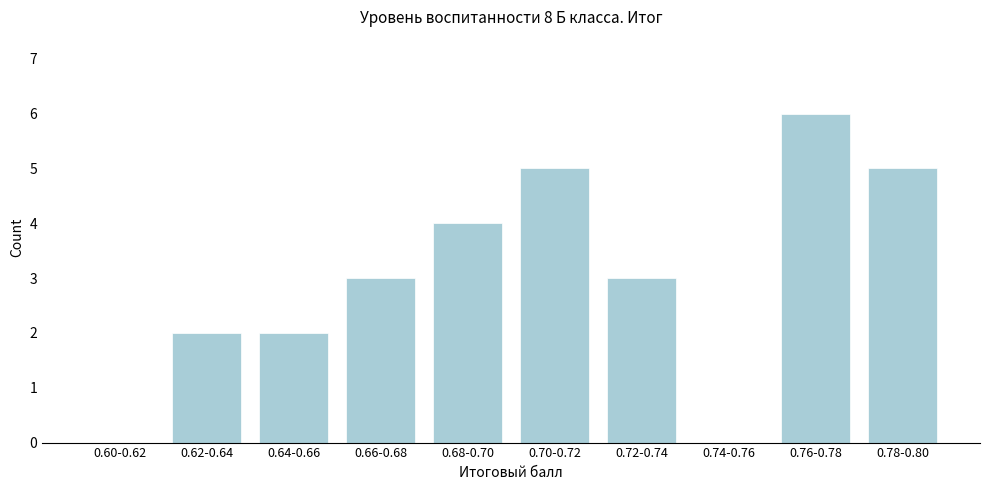

Reading left to right, extract all data points from this chart.

0.60-0.62=0	0.62-0.64=2	0.64-0.66=2	0.66-0.68=3	0.68-0.70=4	0.70-0.72=5	0.72-0.74=3	0.74-0.76=0	0.76-0.78=6	0.78-0.80=5